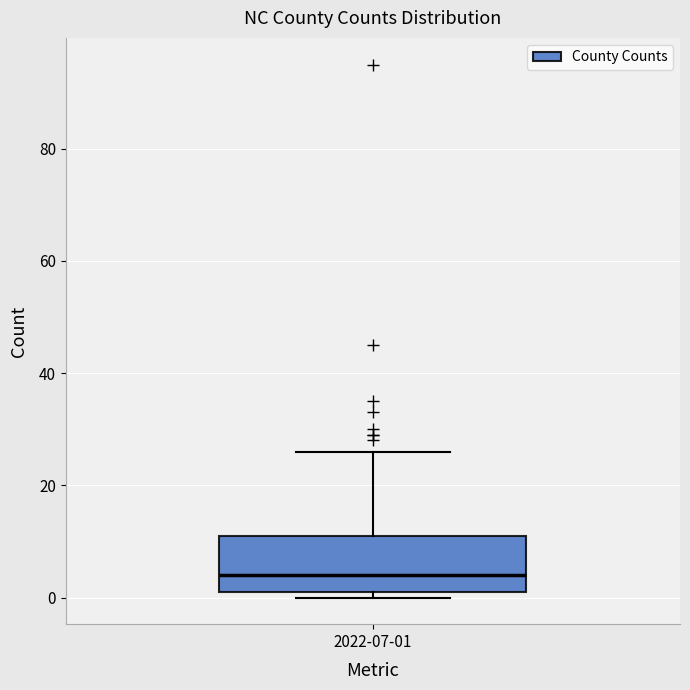

Where does the median line of the box for 2022-07-01 sit on the y-axis? The values are not printed on the chart, so give them approximately, as read against the axis.

4